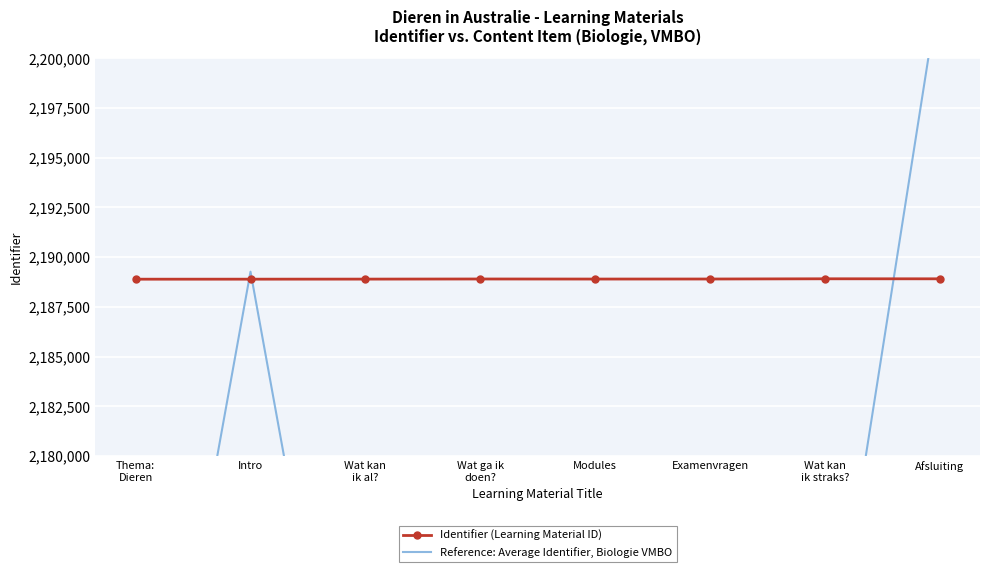

What is the value of the Identifier (Learning Material ID) point at the 7th from the left?

2188916